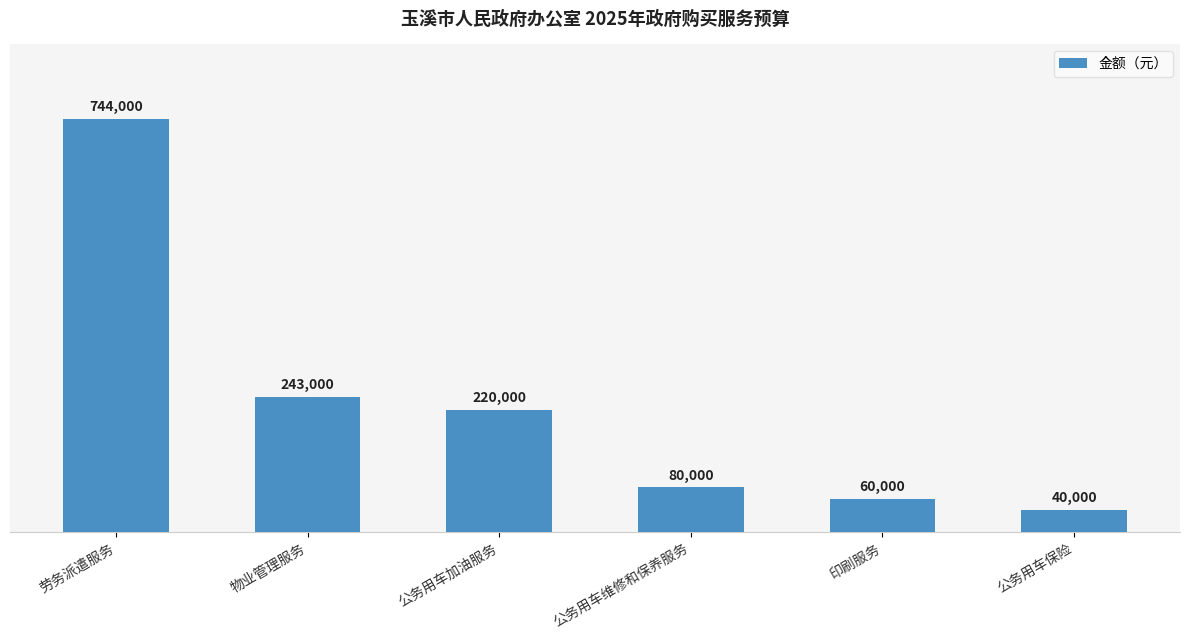

What is the difference between the maximum and second lowest values?

684000